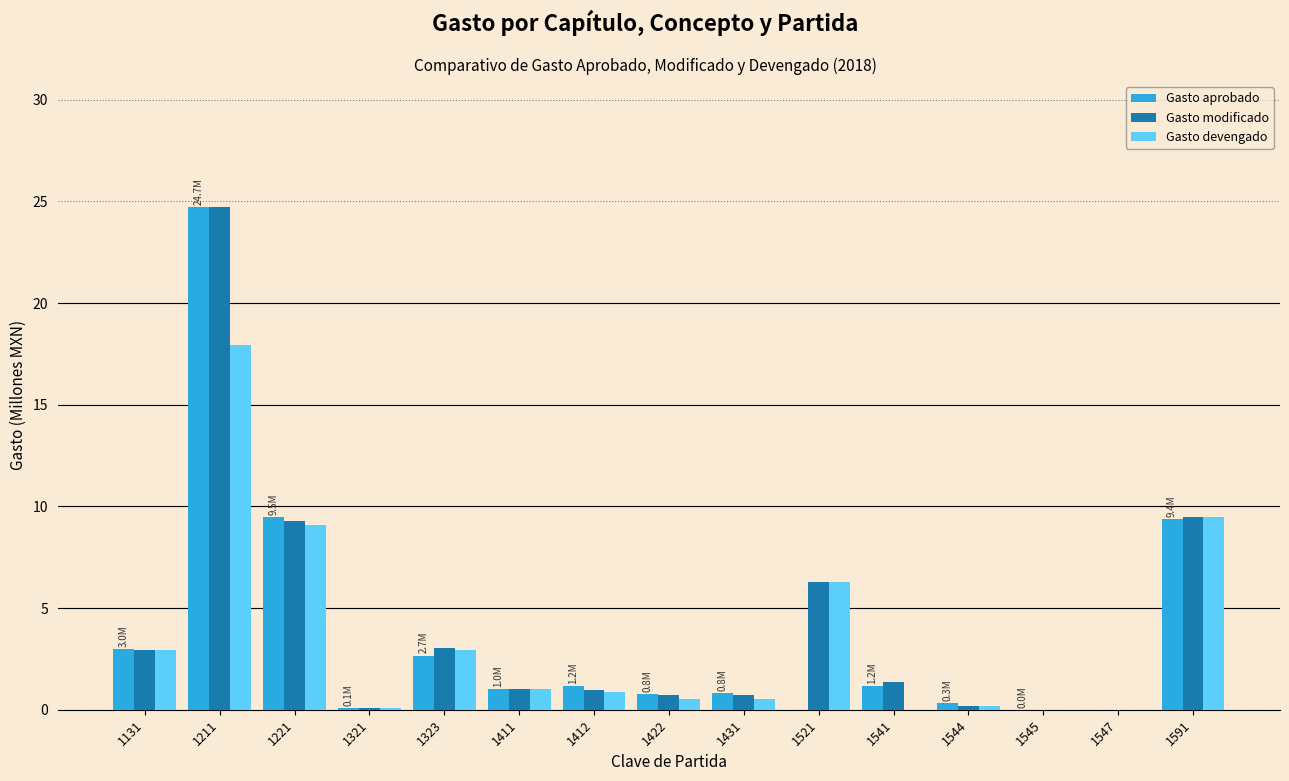

What is the average value of the Gasto aprobado series?

3.6